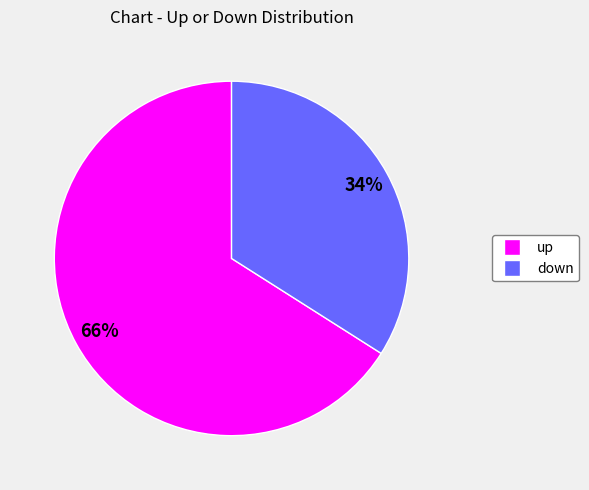

To the nearest percent, what is the difference between the up and down slice percentages?

32%